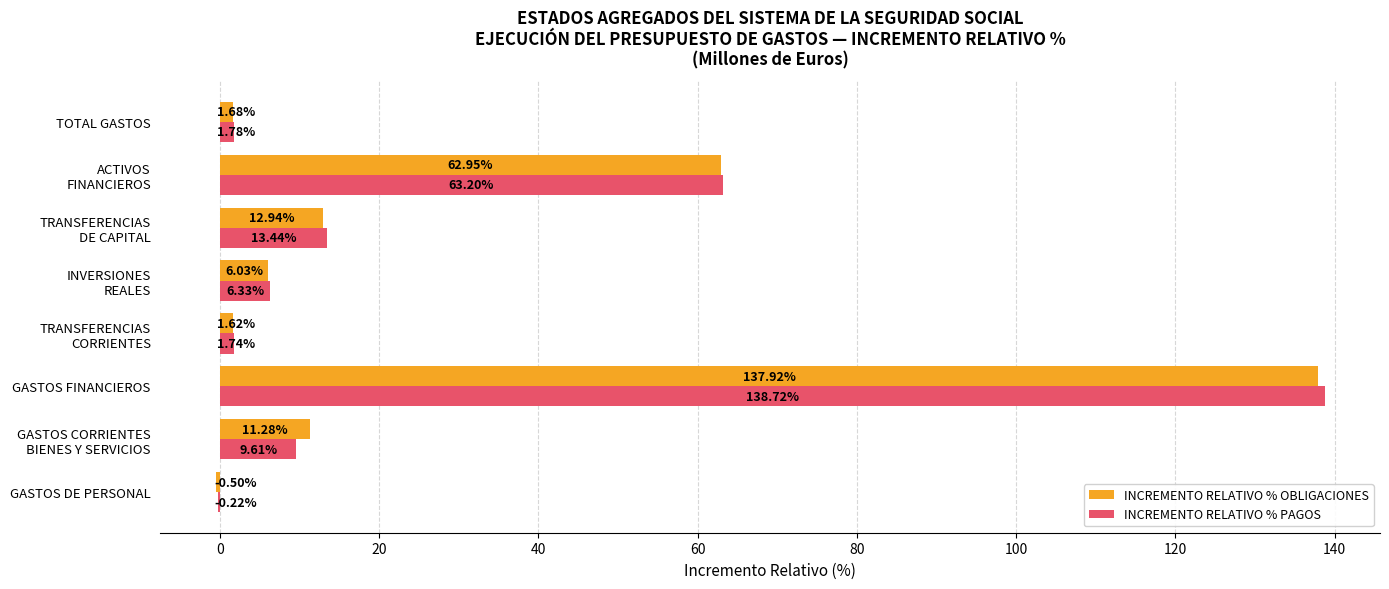

Which series has the largest total across all categories?

INCREMENTO RELATIVO % PAGOS